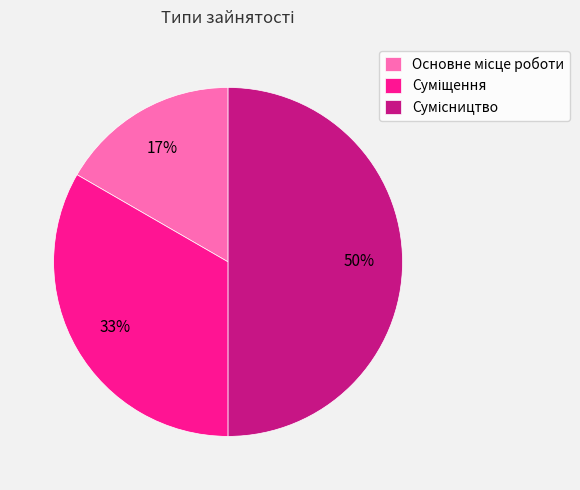

To the nearest percent, what is the average slice percentage?

33%